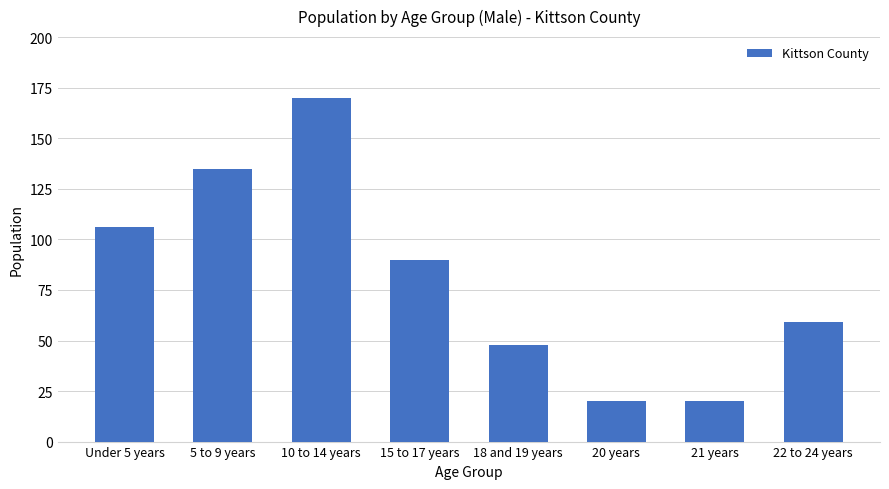

Where does the data first go above 90?

Under 5 years